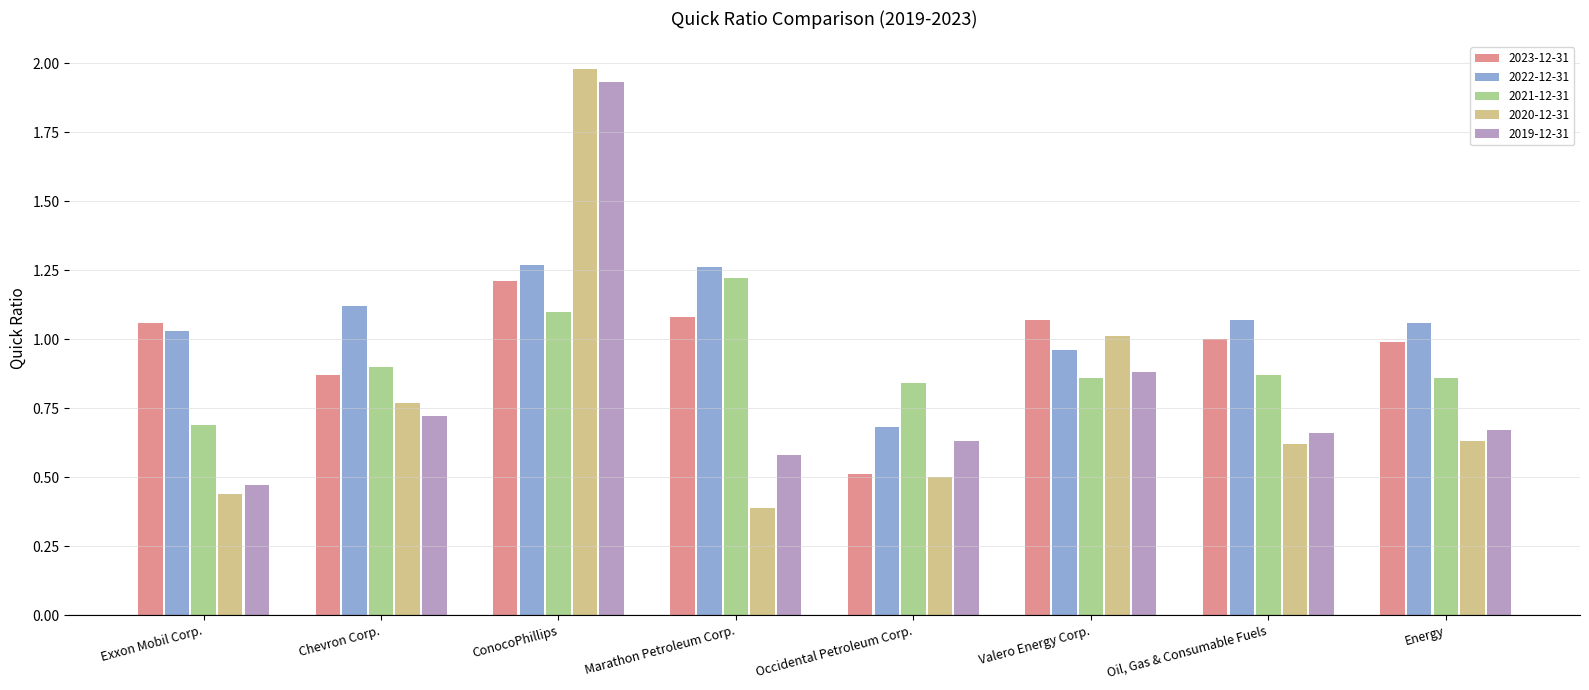

What is the sum of all 2023-12-31 values?

7.8